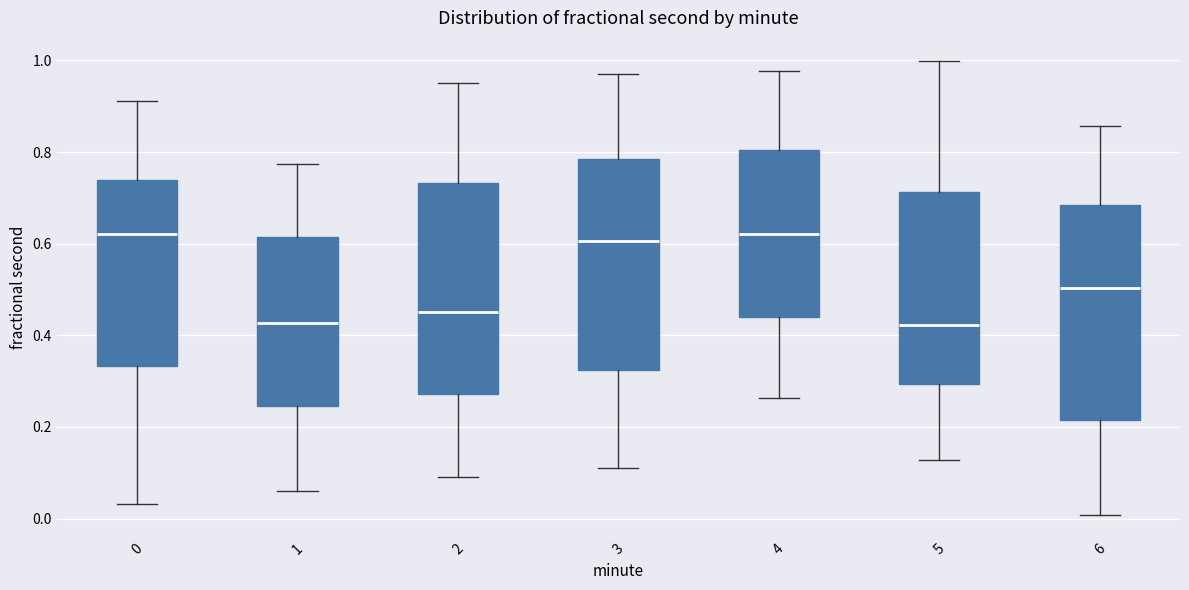

Where is the upper edge of the box at x = 6 on the y-axis? The values are not printed on the chart, so give them approximately, as read against the axis.

0.68